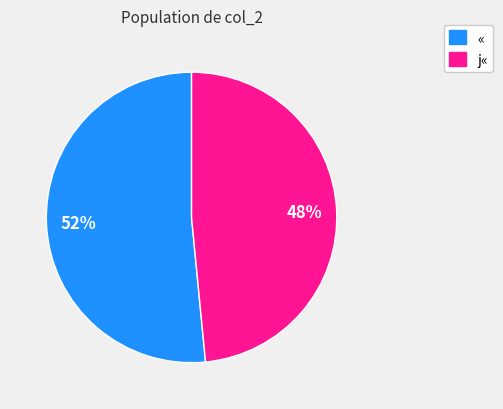

Is there a majority slice in this chart?

Yes